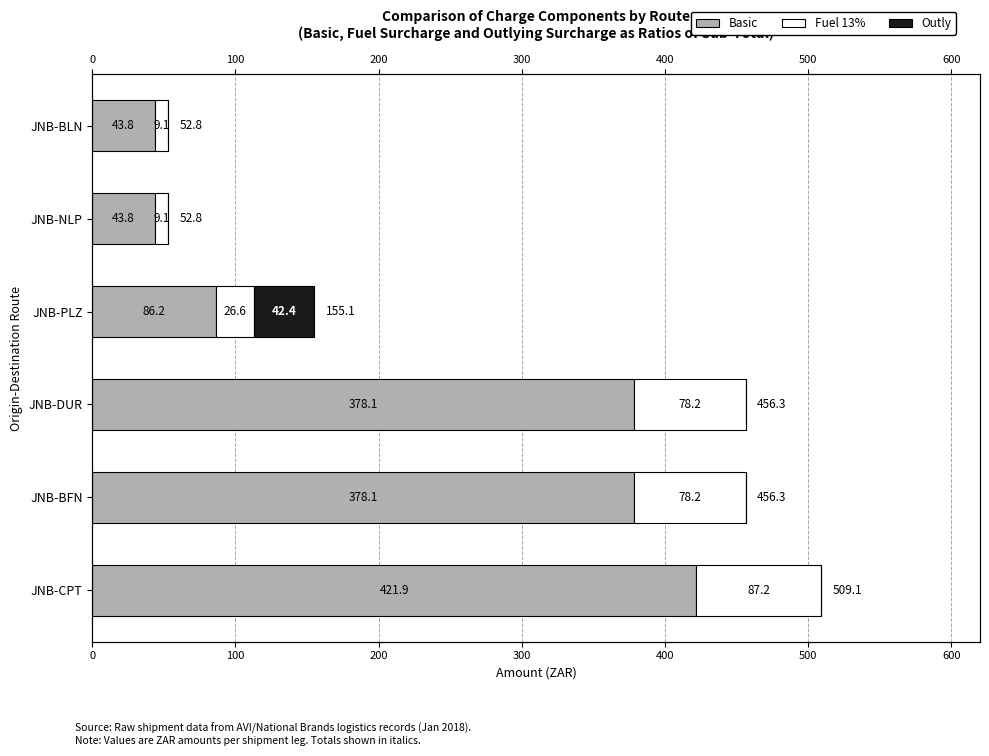

The Outly series shows 25.4 at JNB-BLN. True or false?

False